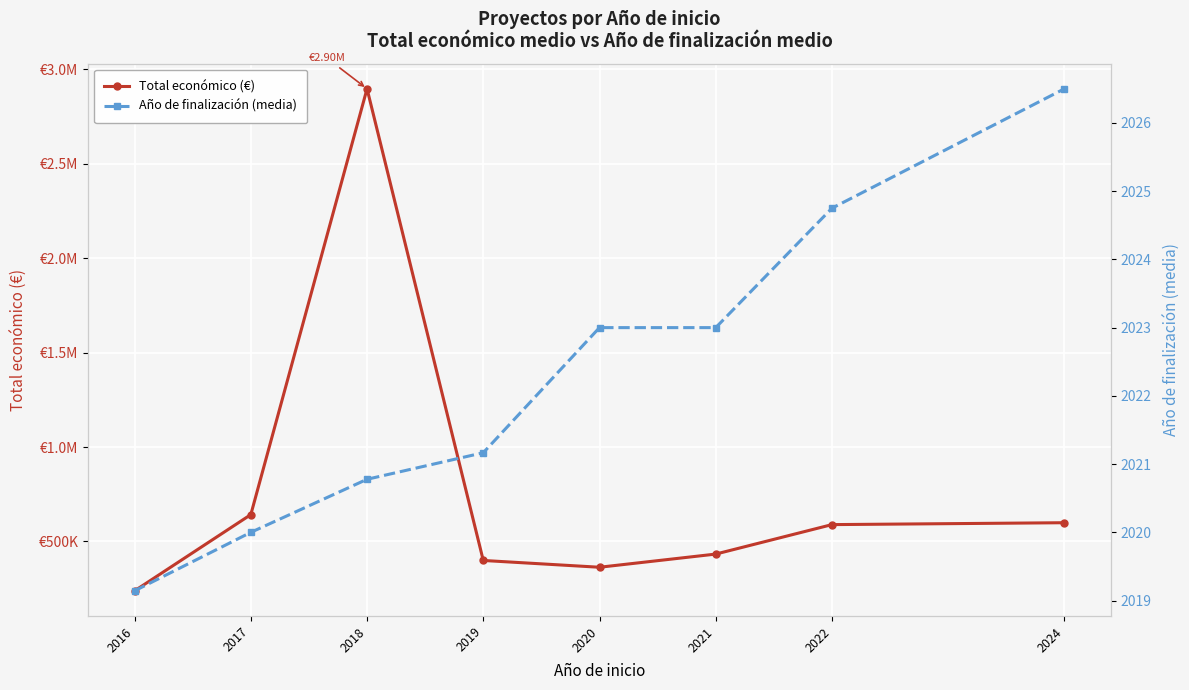

What are all the series names shown in the legend?

Total económico (€), Año de finalización (media)